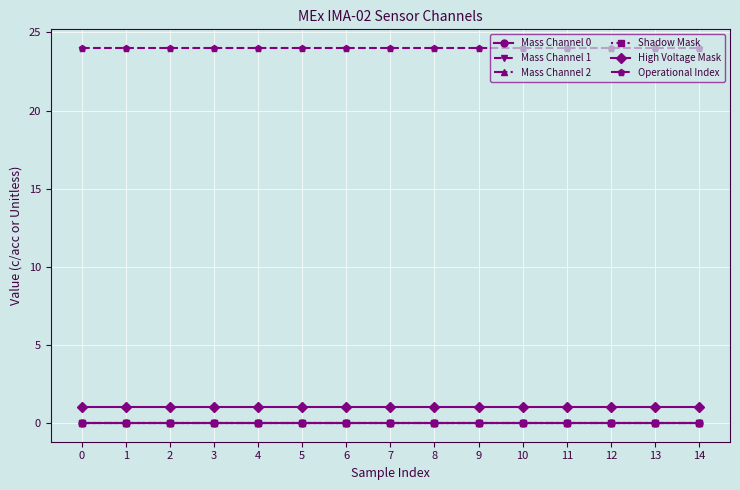

True or false: Mass Channel 2 and High Voltage Mask intersect in this chart.

False